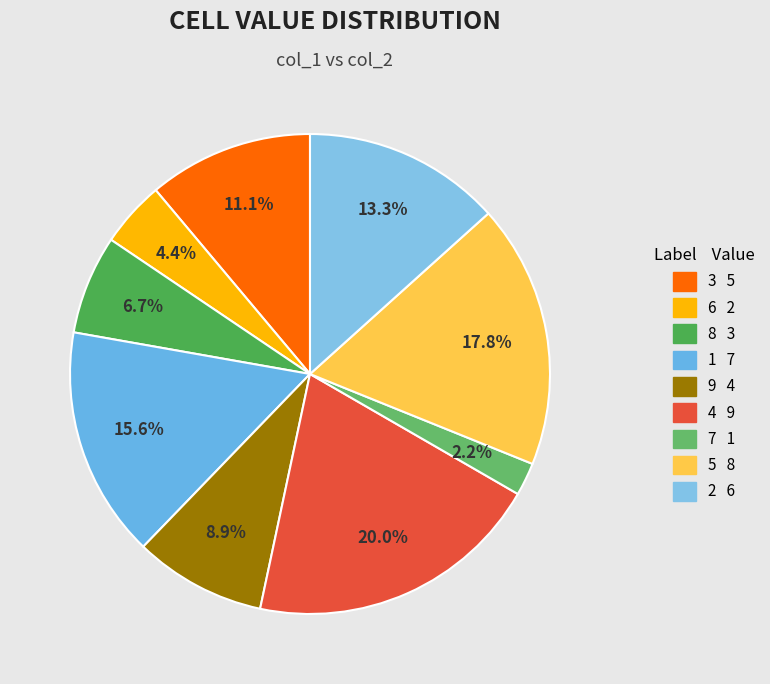

What percentage is the 2 slice, to the nearest percent?

13%